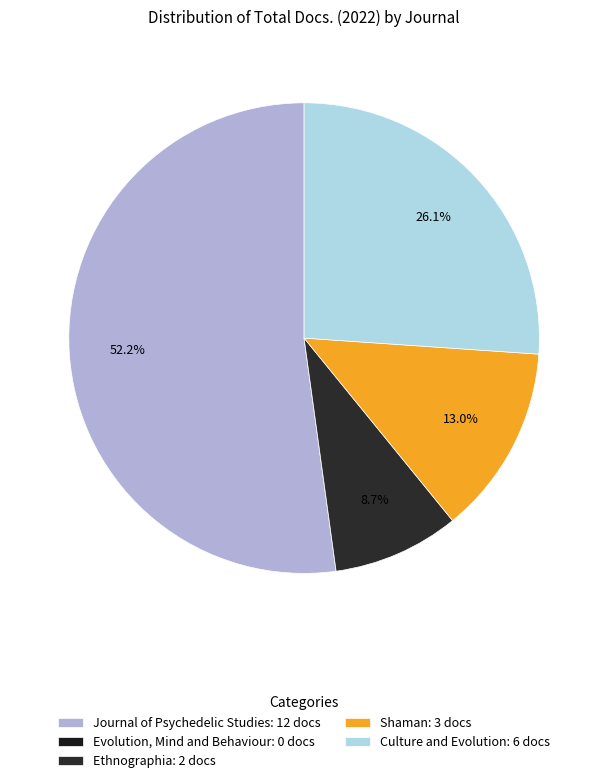

Is it true that Shaman is 13% of the pie?

True